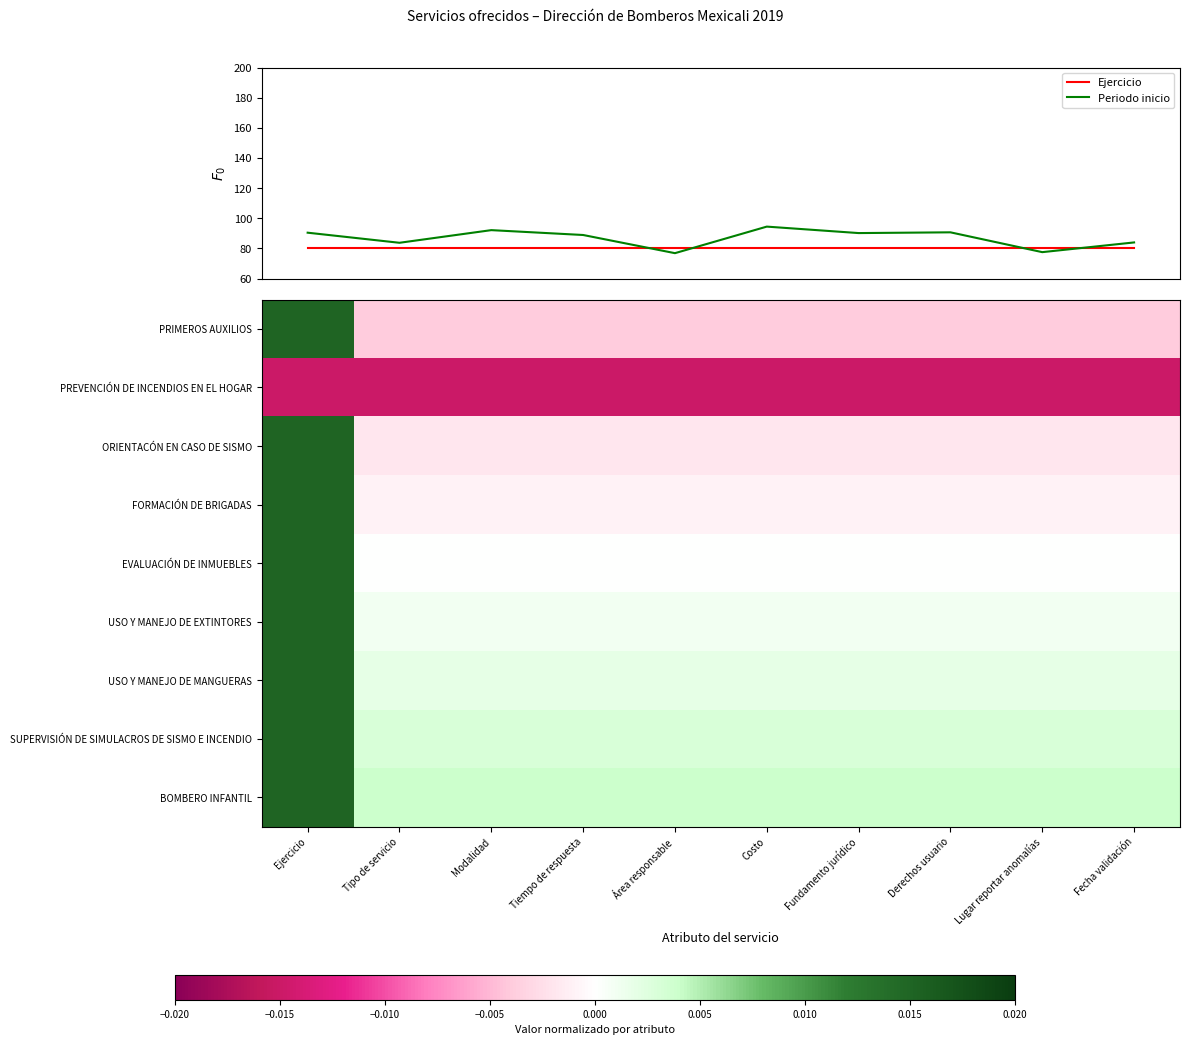

At which label does USO Y MANEJO DE MANGUERAS reach its peak?

Ejercicio